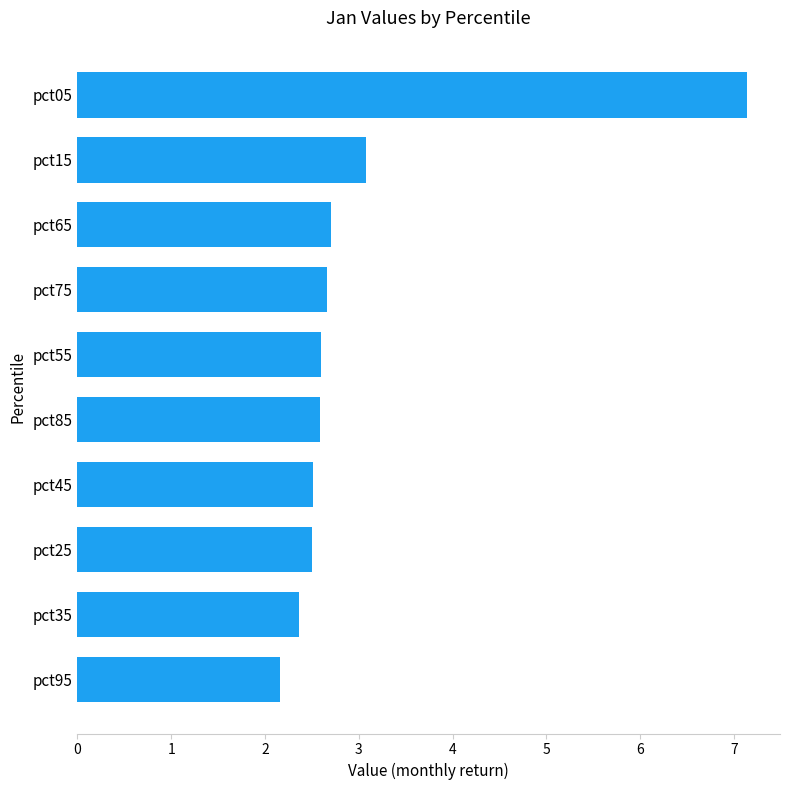

The chart shows a value of 3.7 at pct95. True or false?

False